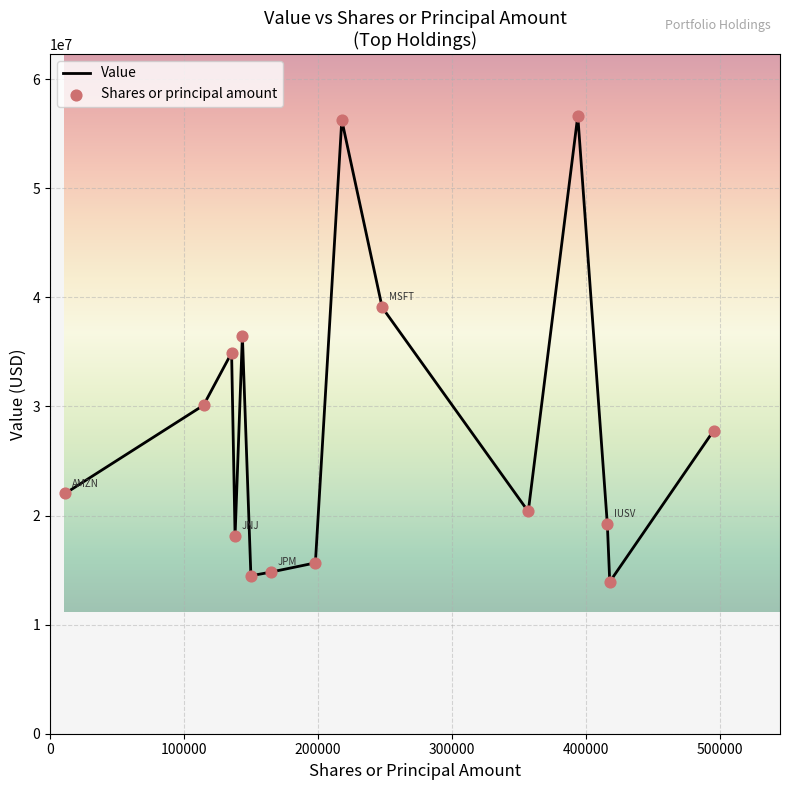

What is the smallest value displayed?

13921000